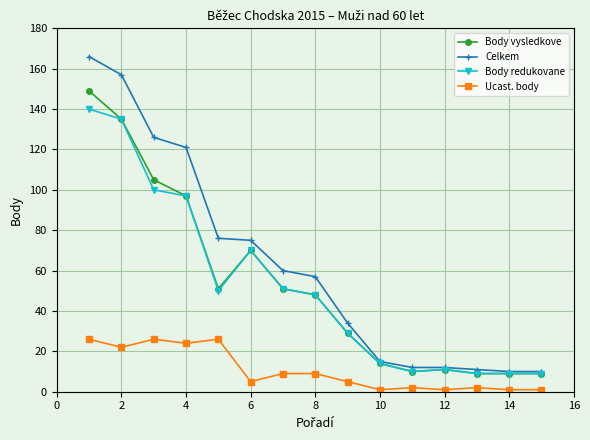

True or false: Body vysledkove has more than 0 interior local peaks.

True